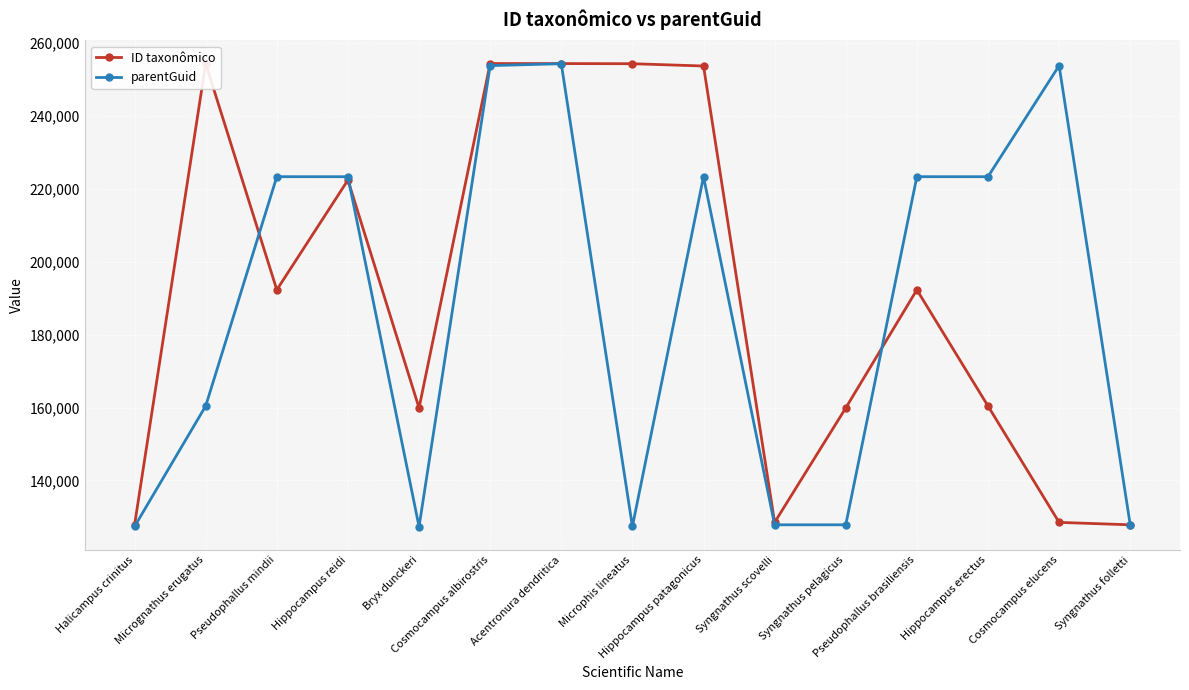

At which category does ID taxonômico reach its first local valley?

Pseudophallus mindii